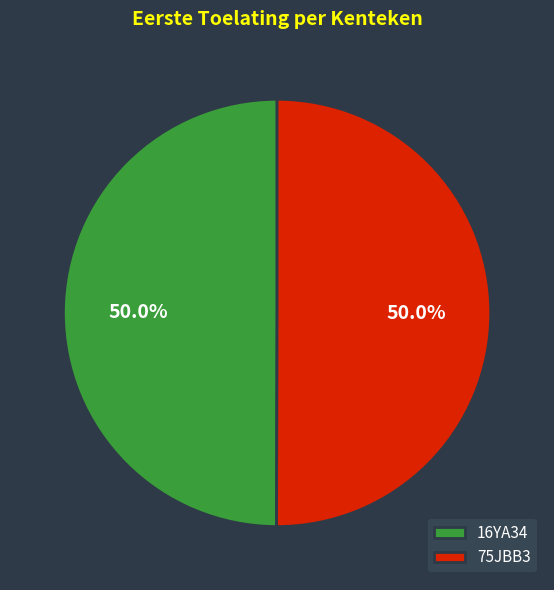

How many segments does this pie chart have?

2